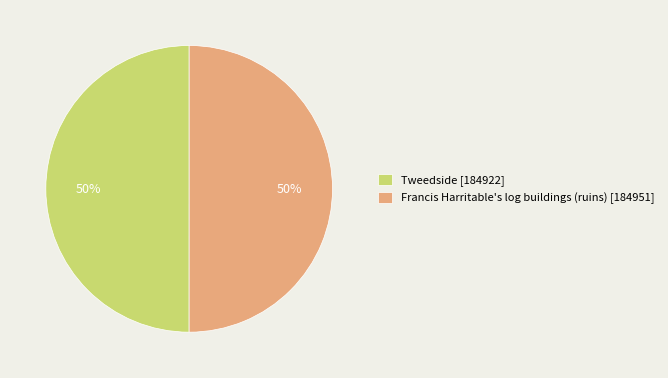

Count the number of slices in the pie.

2